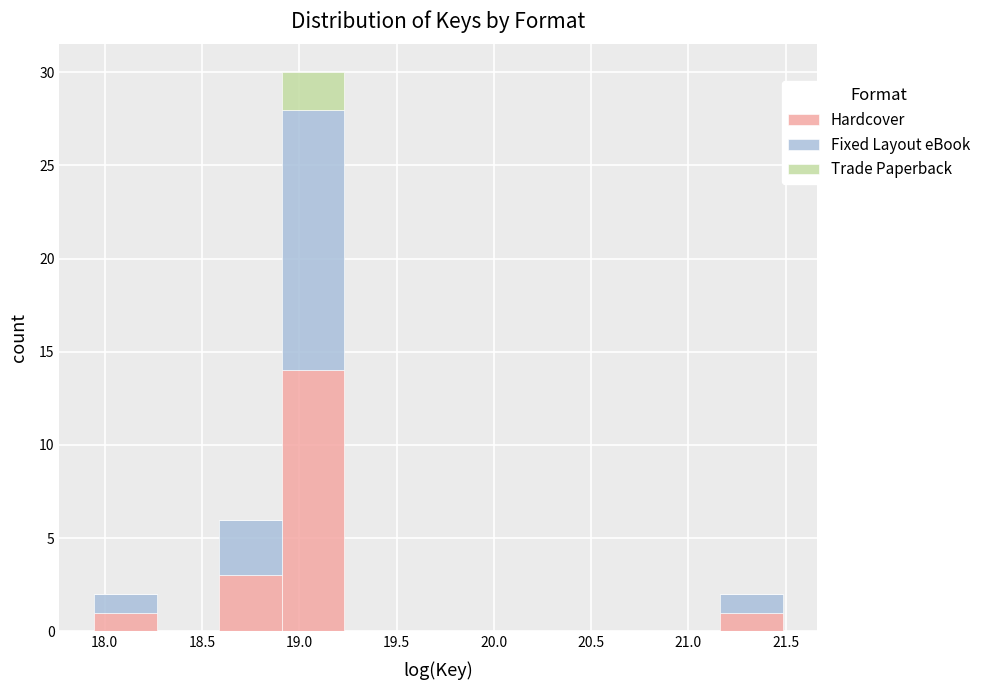

What is the total height of the stacked bar covering 18.90 to 19.25 on the x-axis? Neither the bar edges nor the heights are printed on the chart, so give them approximately, as read against the axes.

30